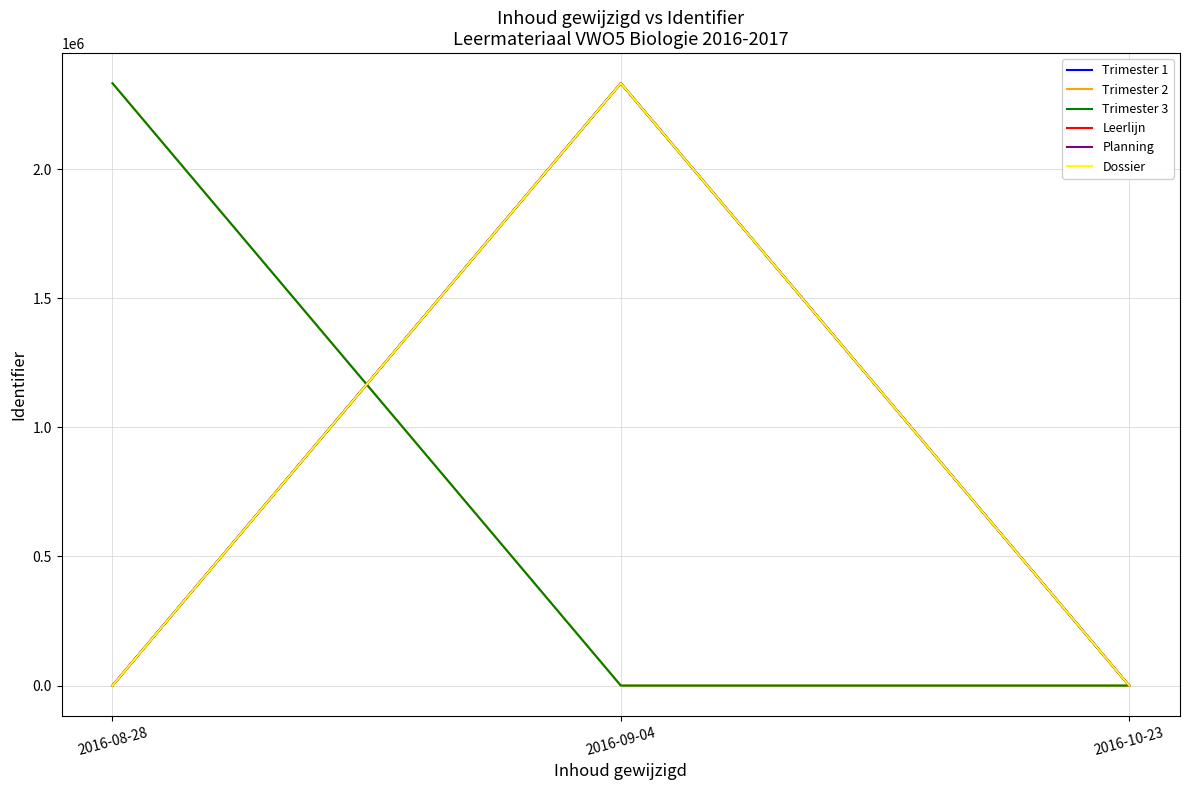

The value of Trimester 2 at 2016-10-23 is 0. True or false?

True